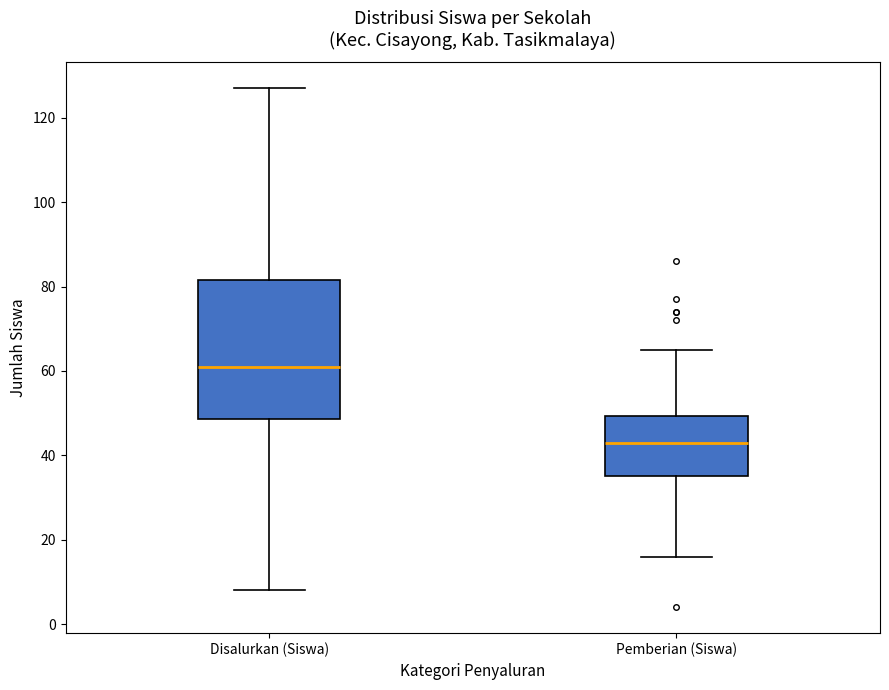

Where does the upper whisker of the box for Pemberian (Siswa) end on the y-axis? The values are not printed on the chart, so give them approximately, as read against the axis.

66